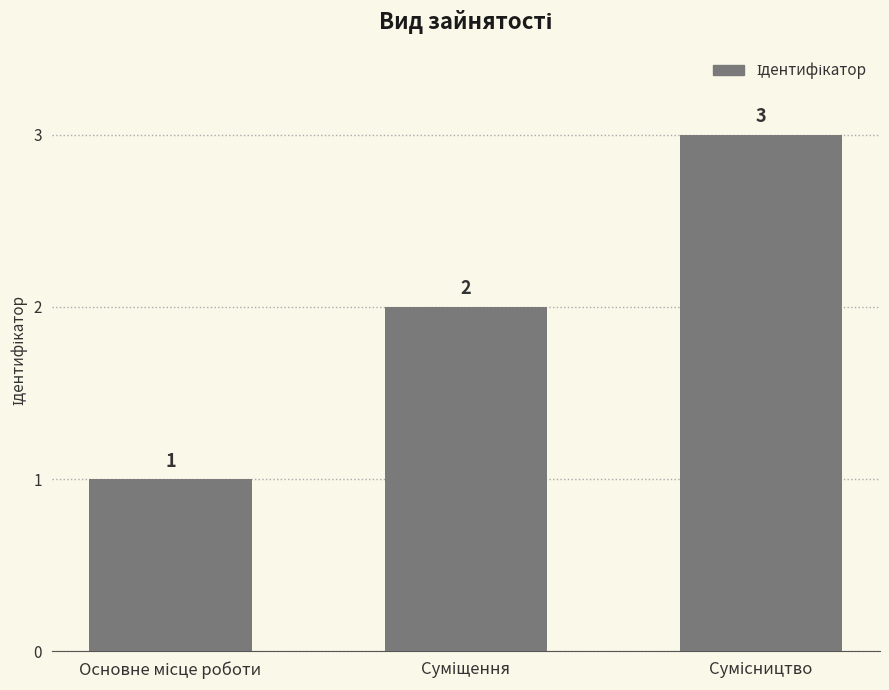

What is the difference between the maximum and minimum values?

2